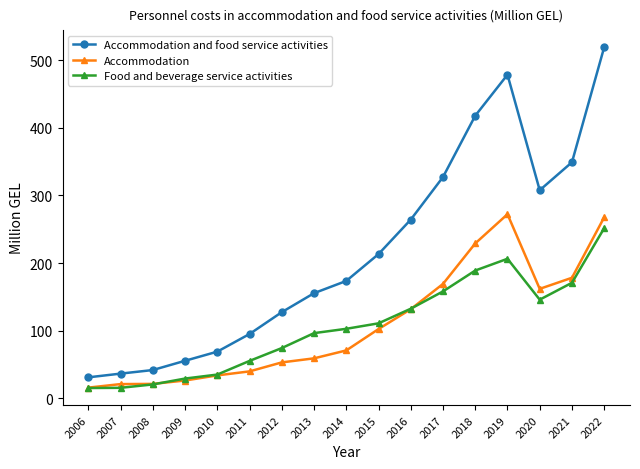

True or false: Accommodation and food service activities and Accommodation intersect in this chart.

False